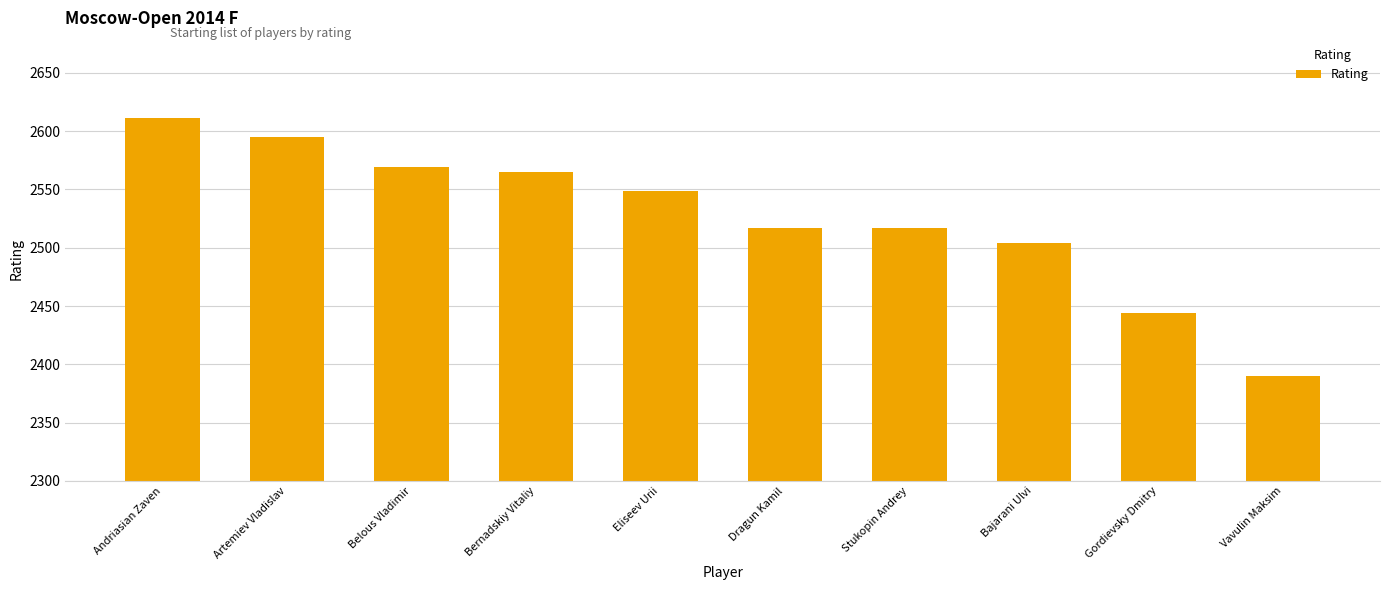

What is the average value?

2526